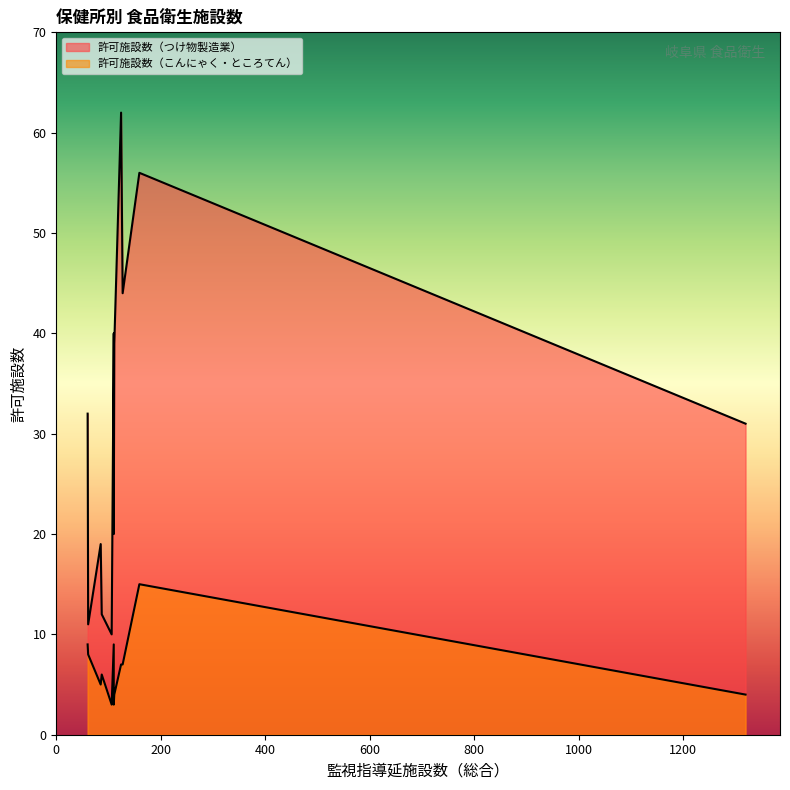

True or false: 許可施設数（こんにゃく・ところてん） and 許可施設数（つけ物製造業） intersect in this chart.

False